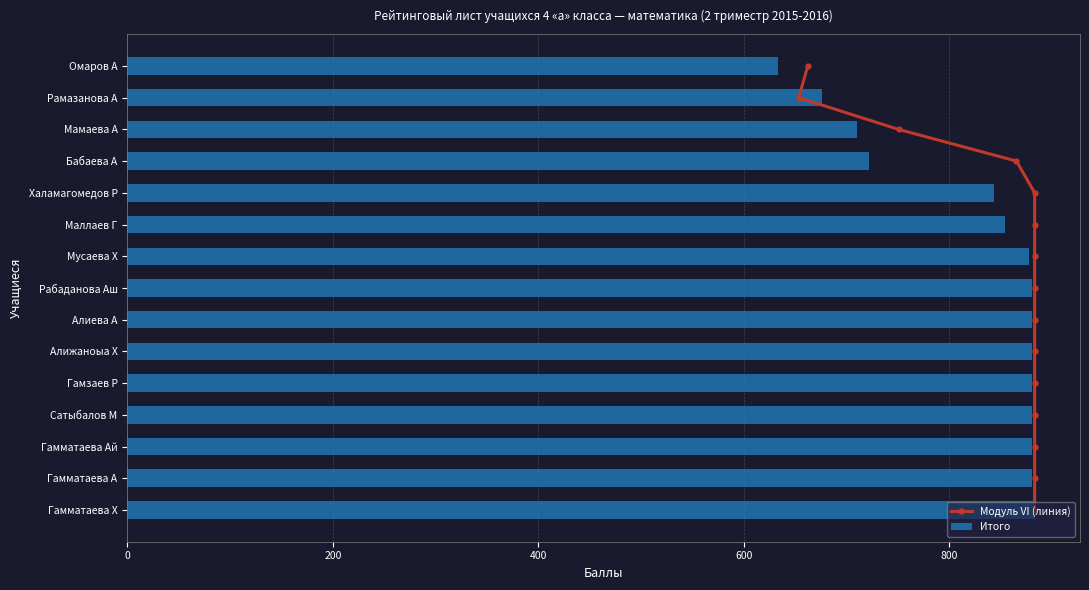

Where is Итого nearest to the value 758?

Бабаева А